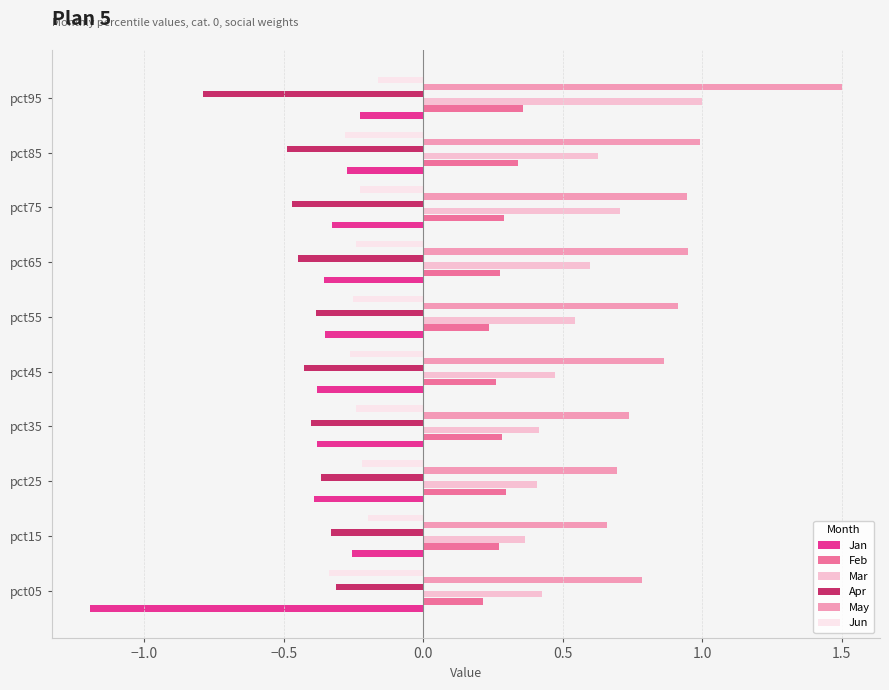

Which category has the highest value across all series?

pct95